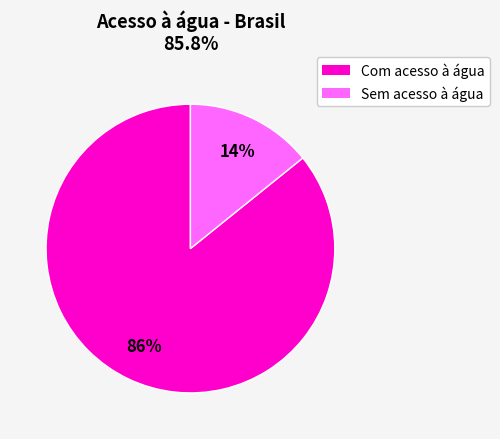

Is there any slice that represents more than half of the pie?

Yes